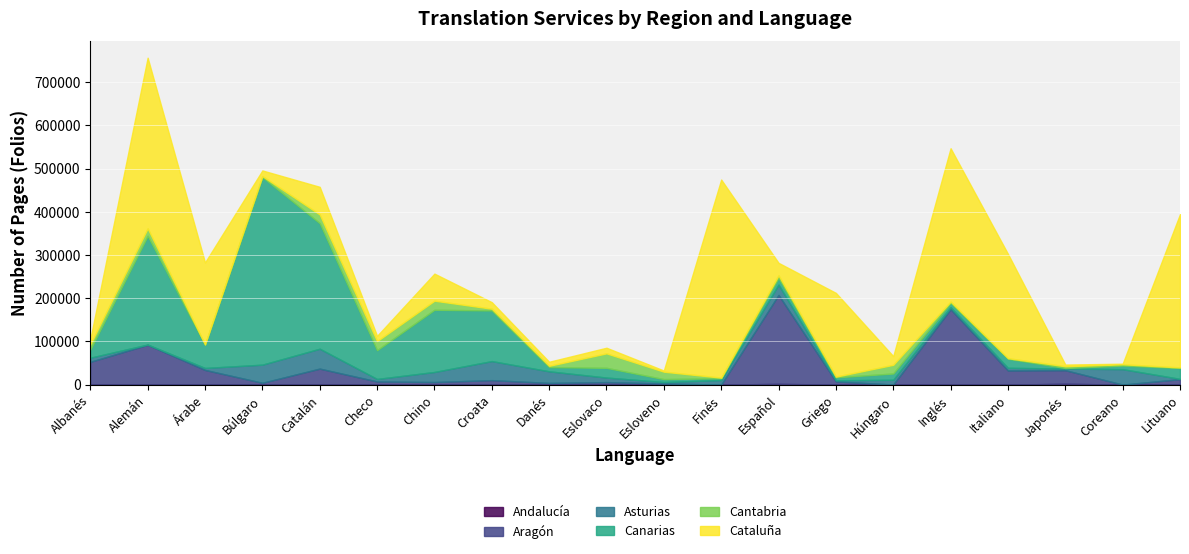

What is the value of the Andalucía point at the 15th from the left?

5.0